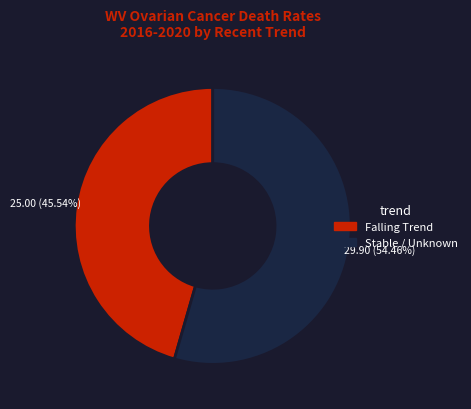

Which category has the biggest portion of the pie?

Stable / Unknown